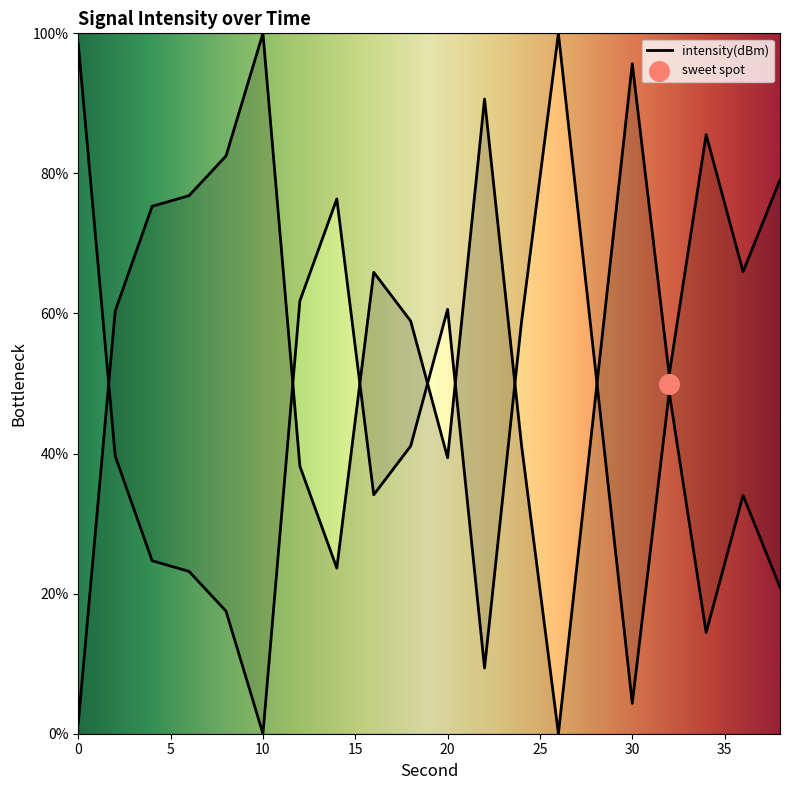

Between 10 and 26, which is larger?

10